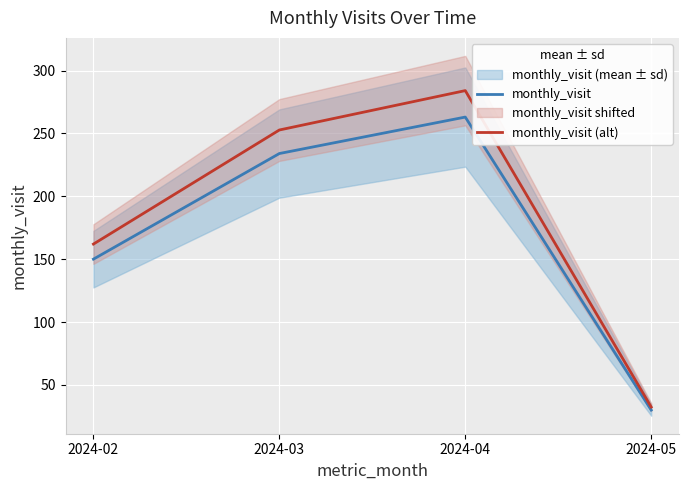

Which has a higher value, 2024-03 or 2024-05?

2024-03